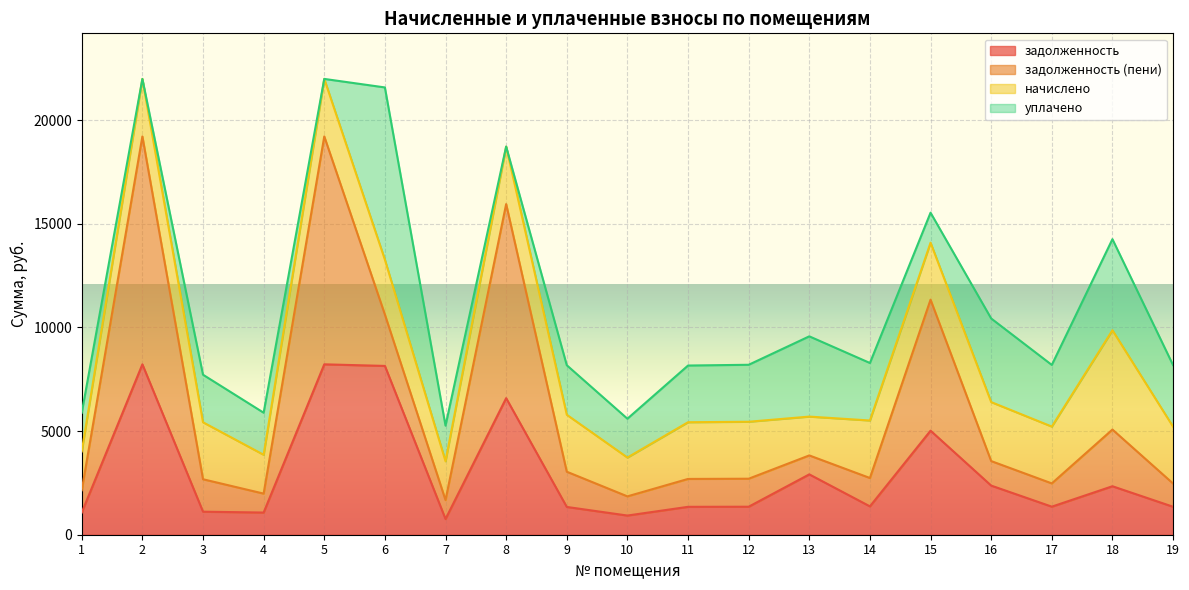

Is it true that начислено equals 2741.0 at 17?

True